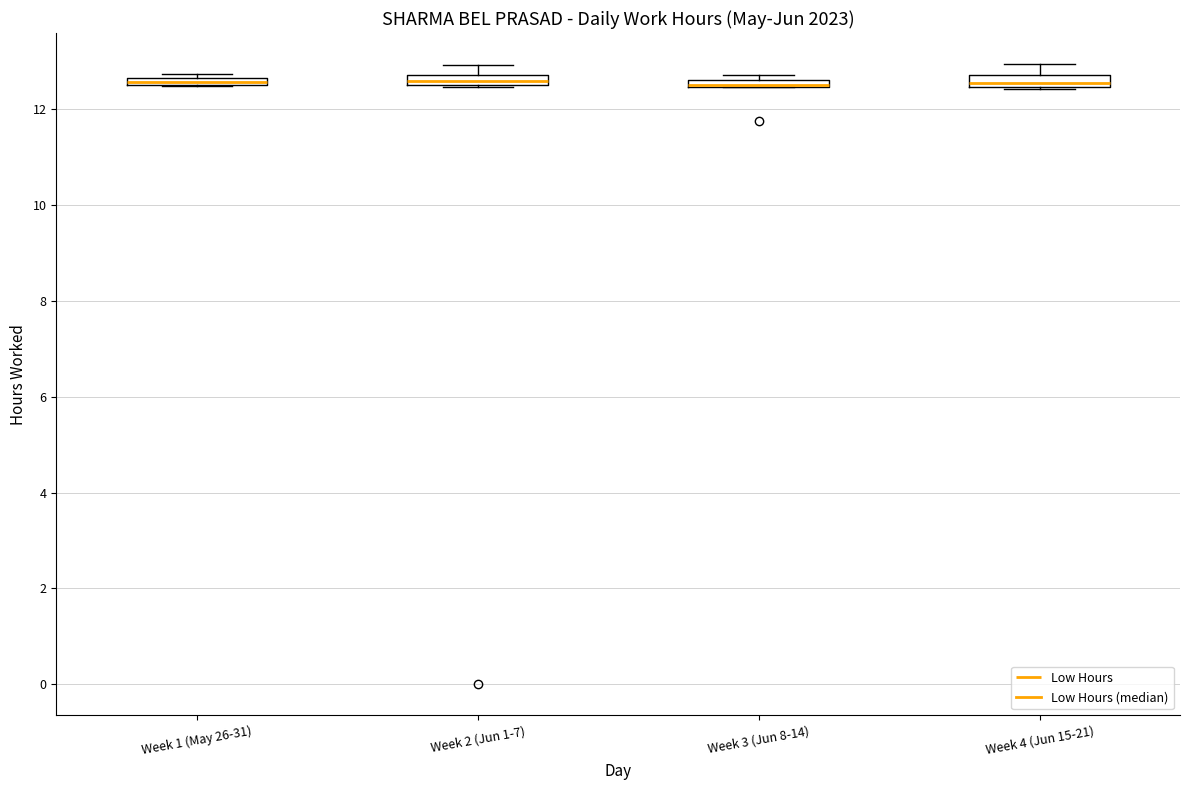

Where is the lower edge of the box for Week 2 (Jun 1-7) on the y-axis? The values are not printed on the chart, so give them approximately, as read against the axis.

12.6